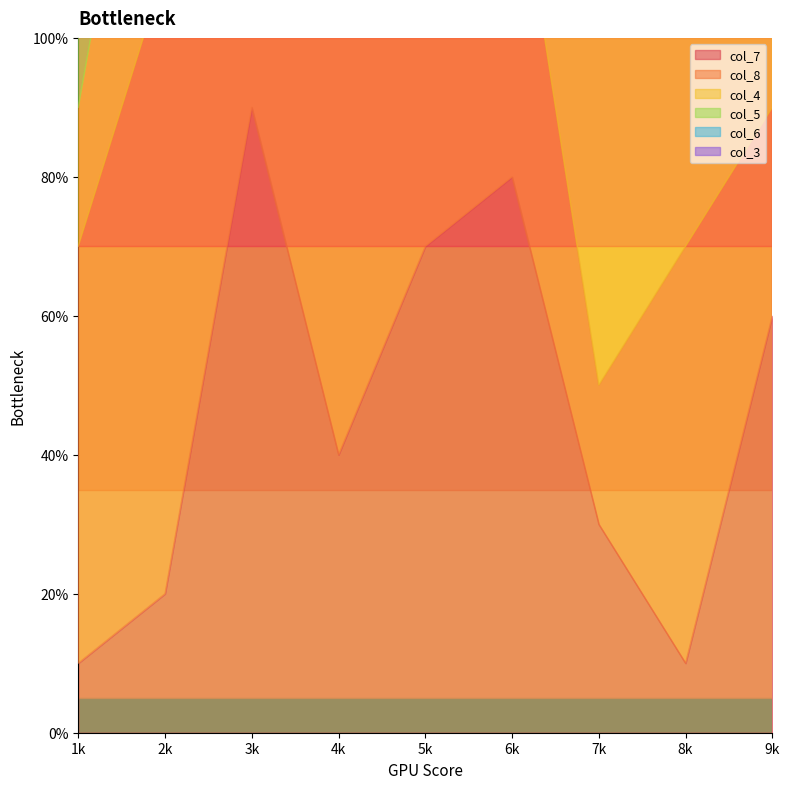

How many times do col_6 and col_3 cross each other?

7